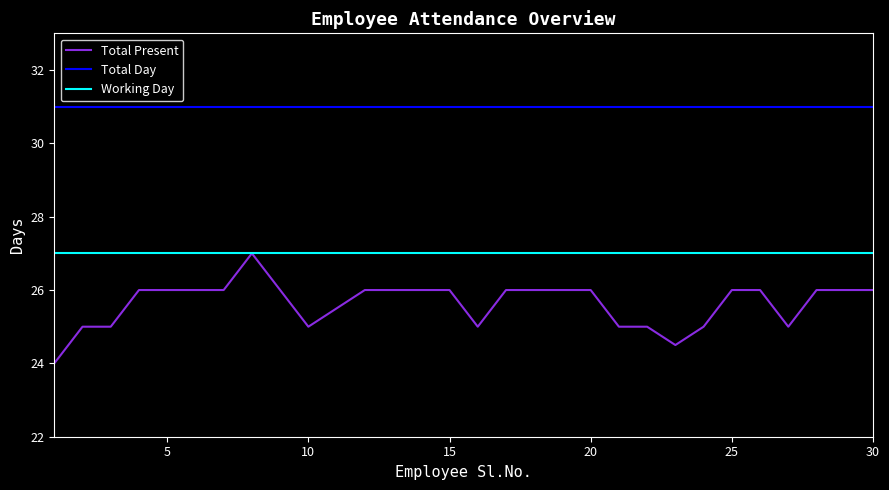

Which series has the largest total across all categories?

Total Day